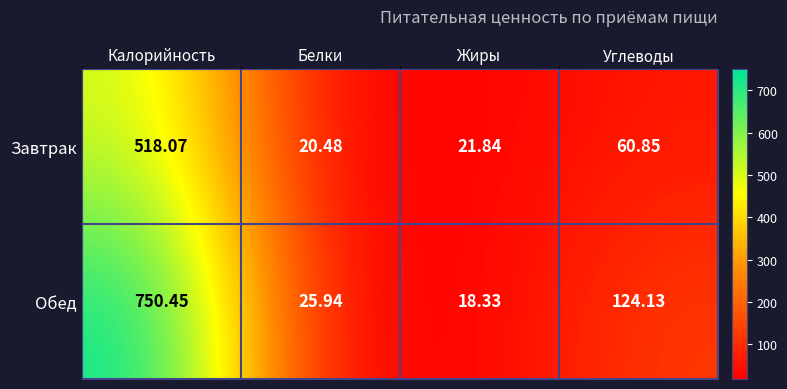

At which label does Обед reach its peak?

Калорийность